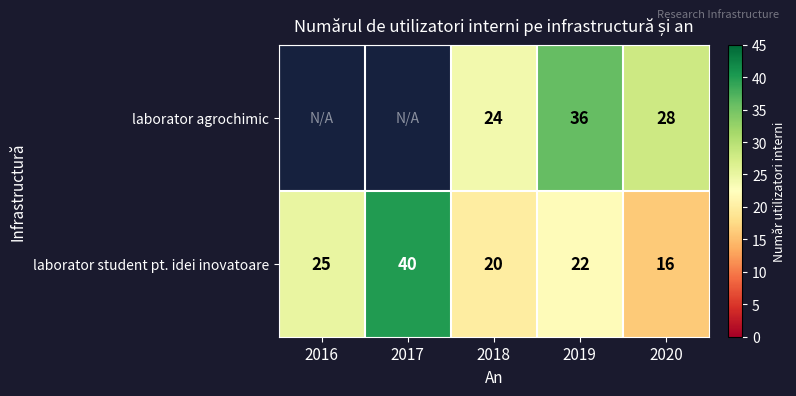

What is the spread (max minus min) of values at 2020?

12